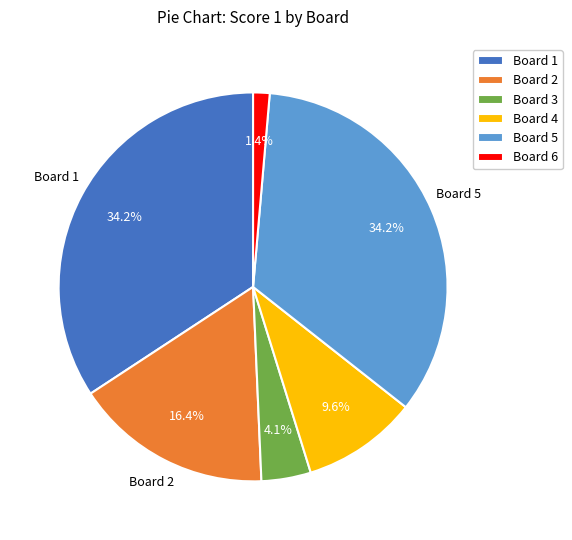

Does any single category account for the majority?

No